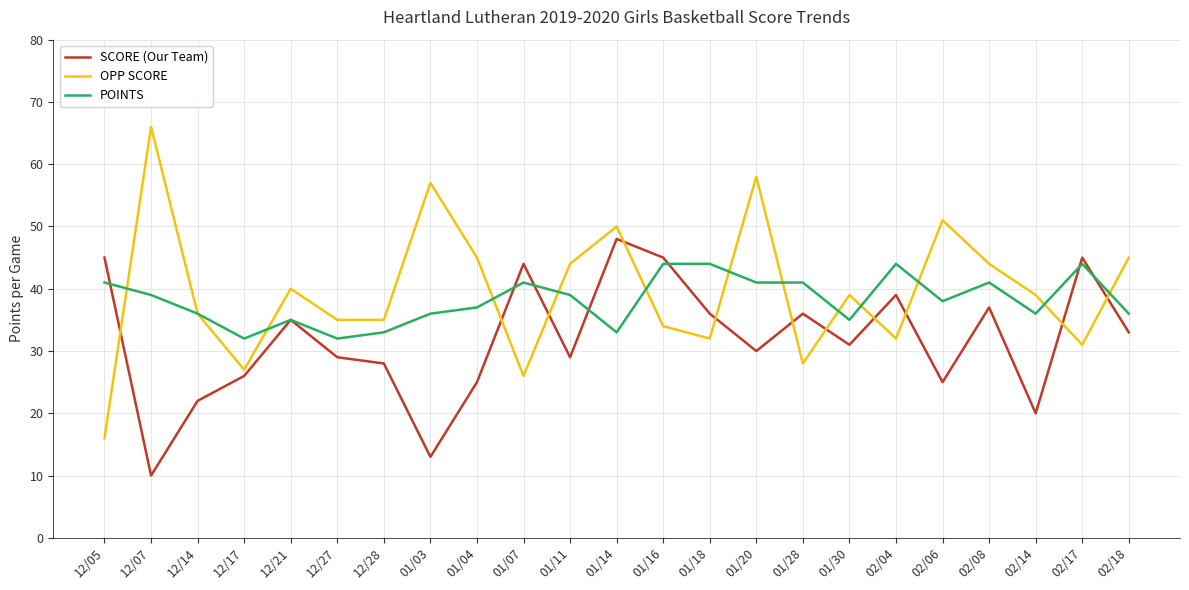

Between 12/14 and 01/14, which series saw the biggest shift?

SCORE (Our Team)